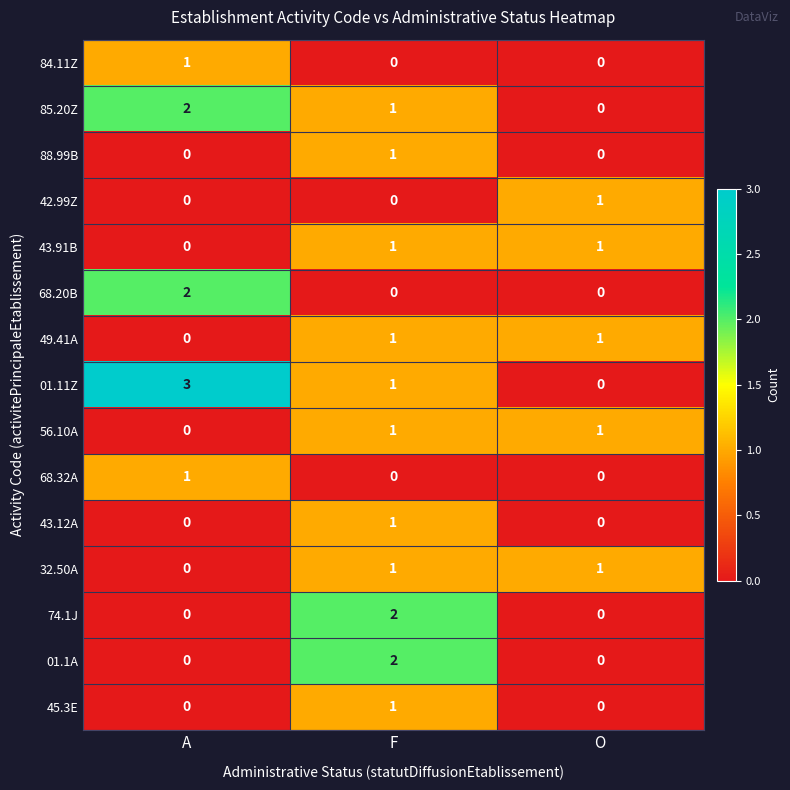

Which series has the widest spread of values?

01.11Z